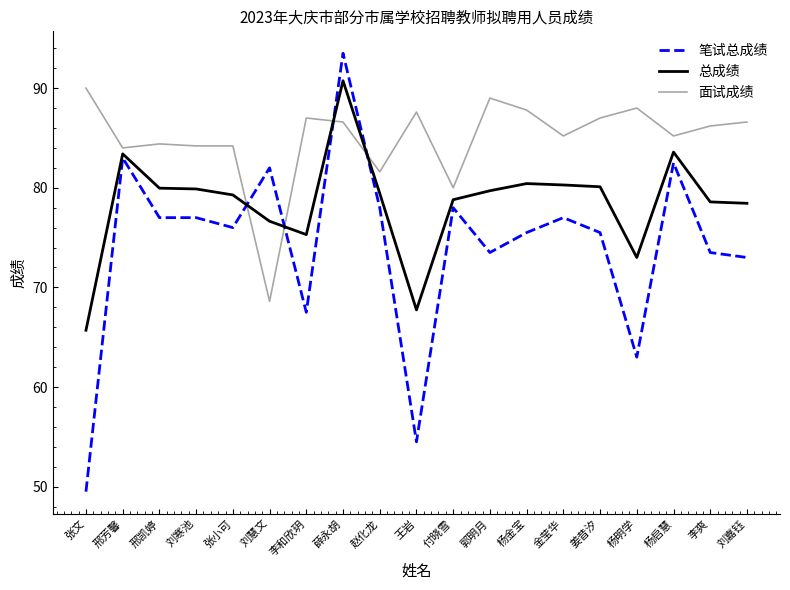

How many lines are shown in the chart?

3